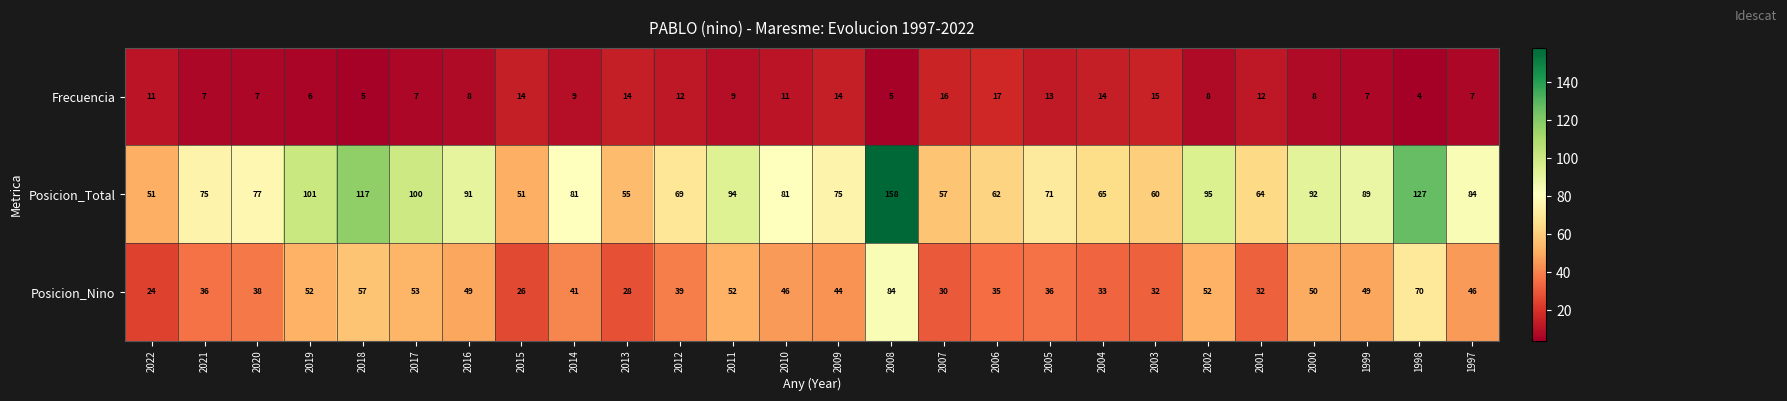

Rank the series at 2000 from lowest to highest value.

Frecuencia, Posicion_Nino, Posicion_Total